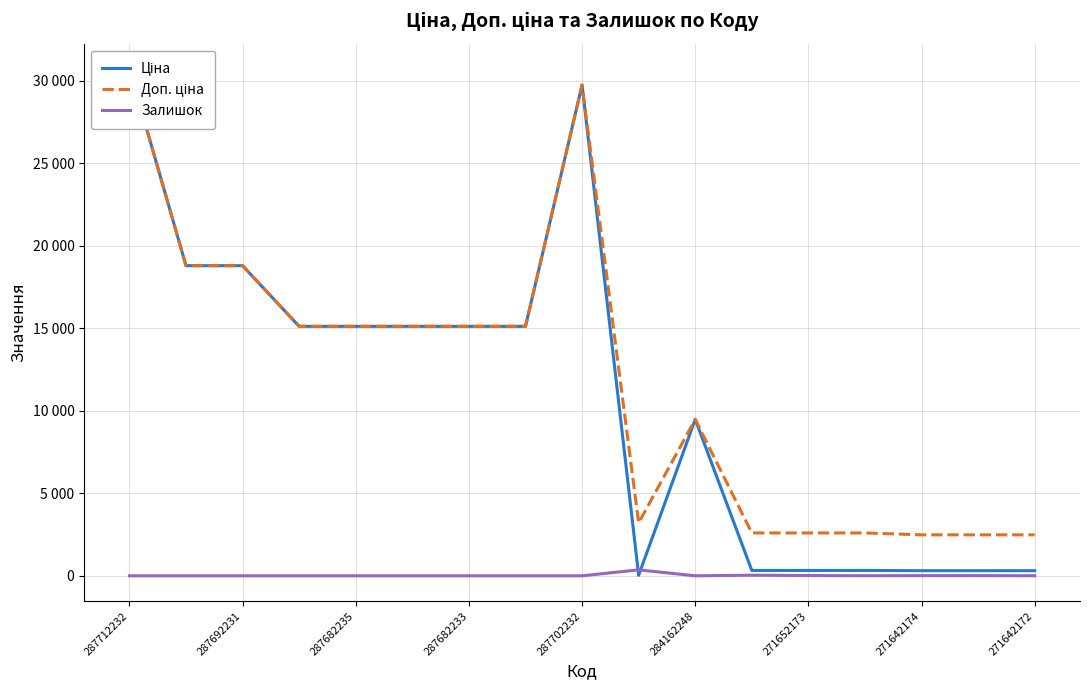

What position from the right is 284162248?

7